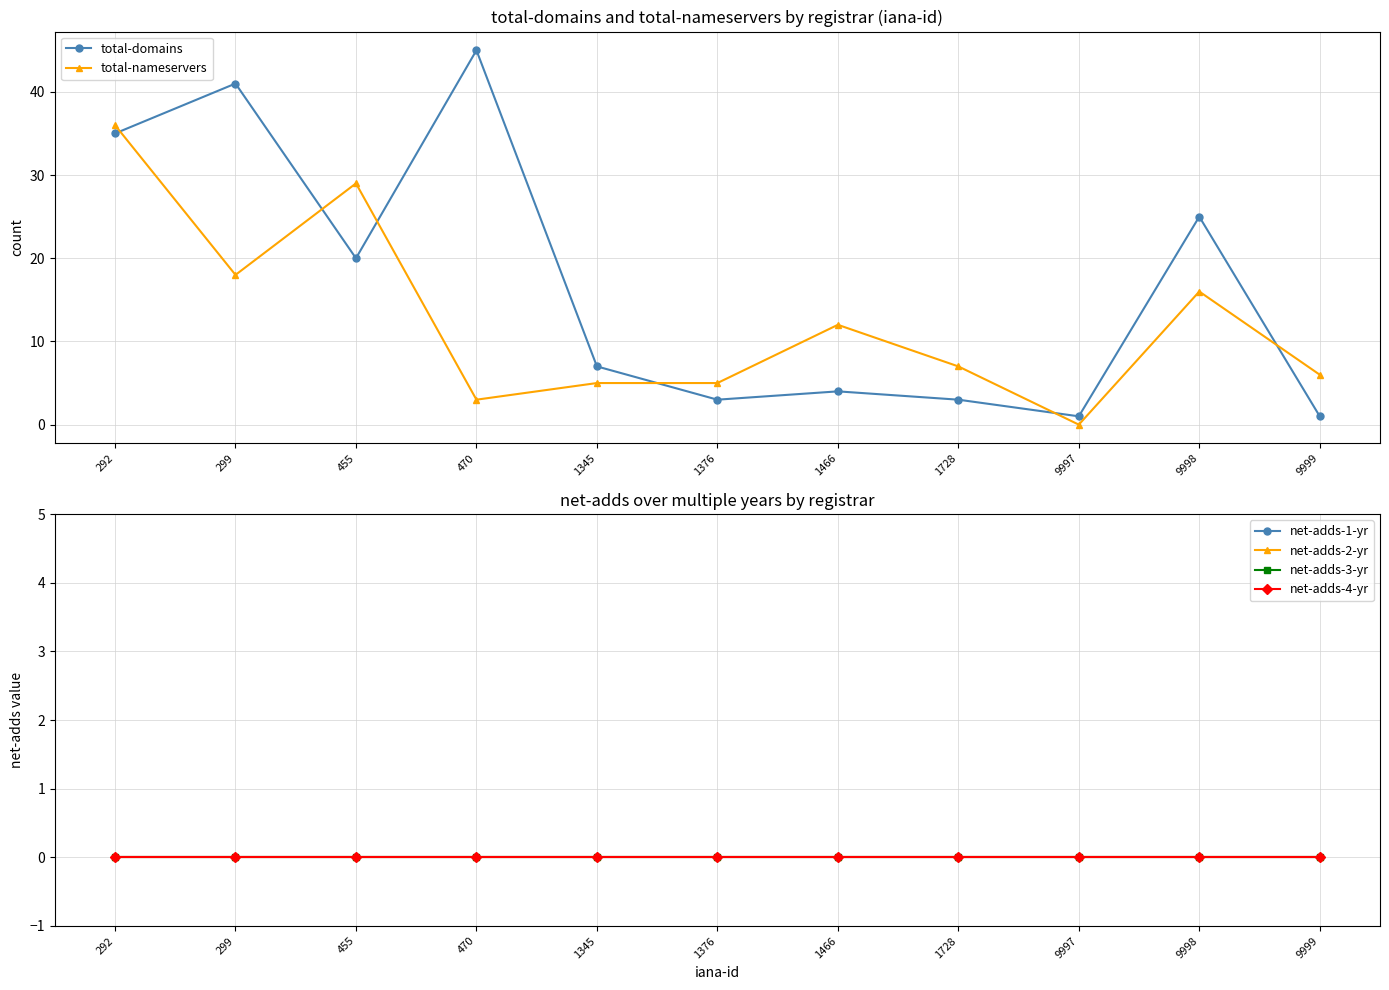

True or false: net-adds-2-yr and net-adds-3-yr intersect in this chart.

False